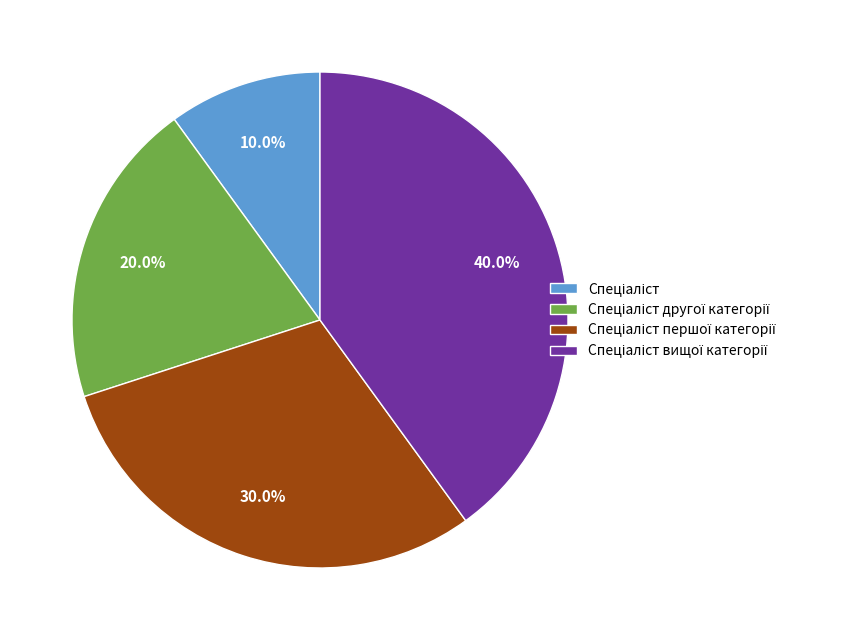

Is there a majority slice in this chart?

No